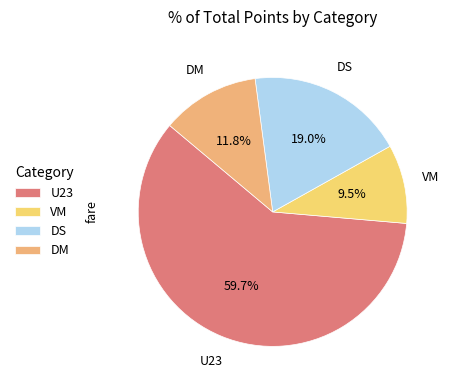

To the nearest percent, what is the combined percentage of VM and U23?

69%